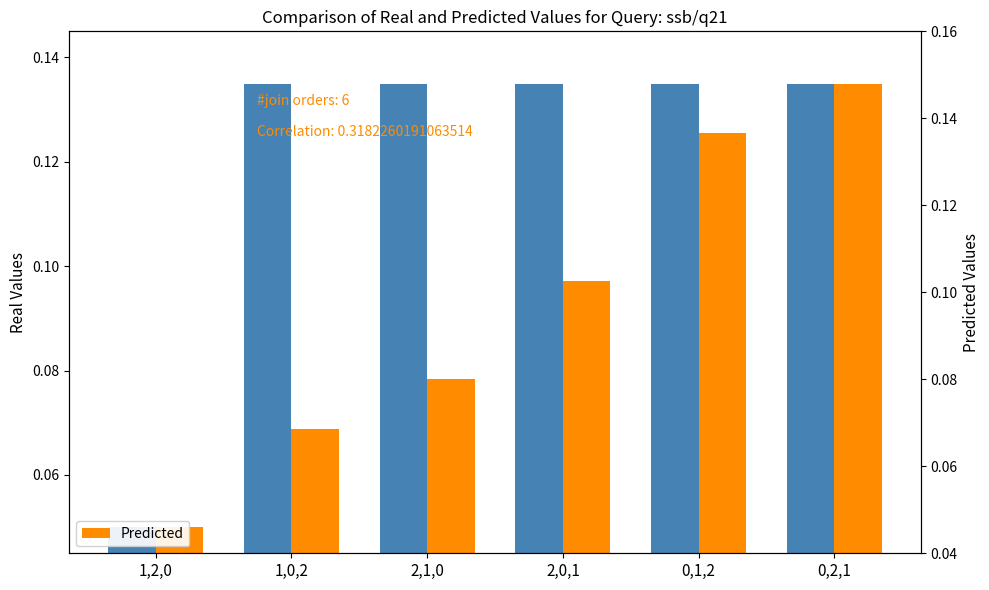

Reading left to right, what are all the values shown in this chart?

Real Values: 0.1	0.1	0.1	0.1	0.1	0.1
Predicted: 0.1	0.1	0.1	0.1	0.1	0.1